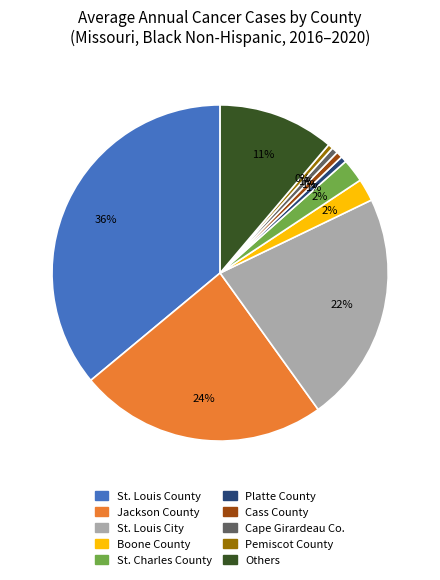

To the nearest percent, what is the average slice percentage?

10%